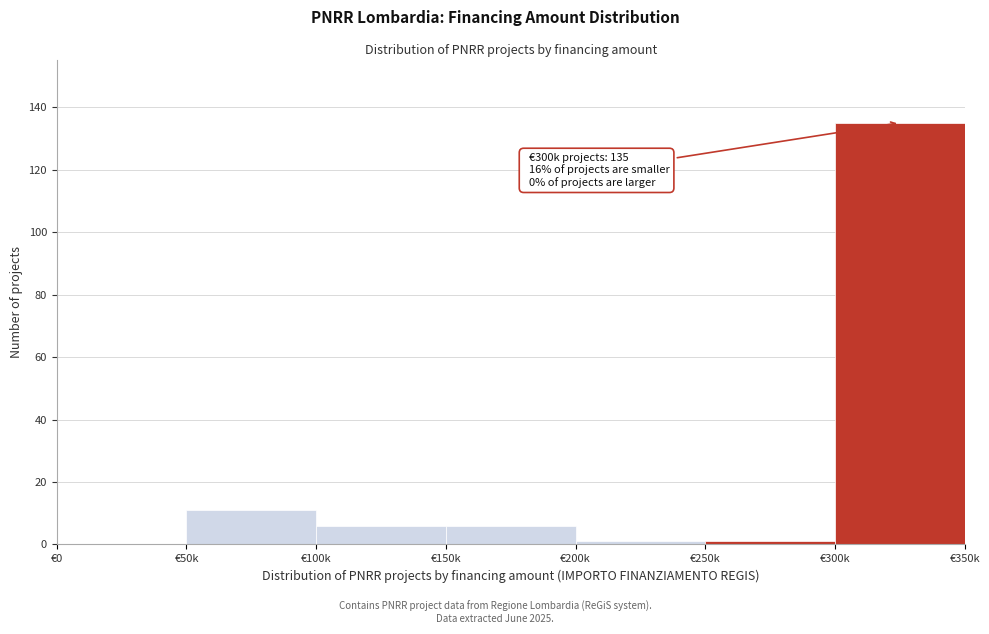

Reading left to right, extract all data points from this chart.

€0=0	€50k=11	€100k=6	€150k=6	€200k=1	€250k=1	€300k=135